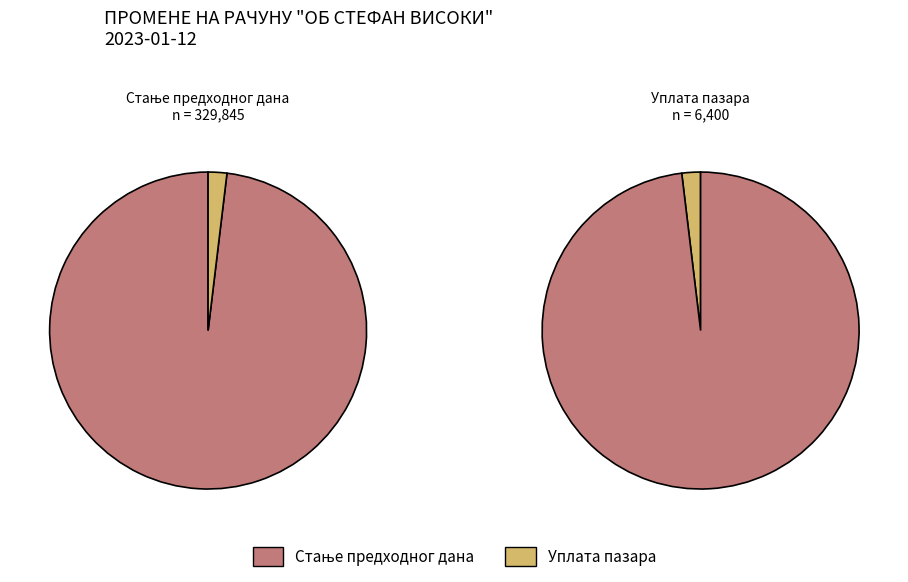

Does Уплата пазара represent more than half of the total?

No